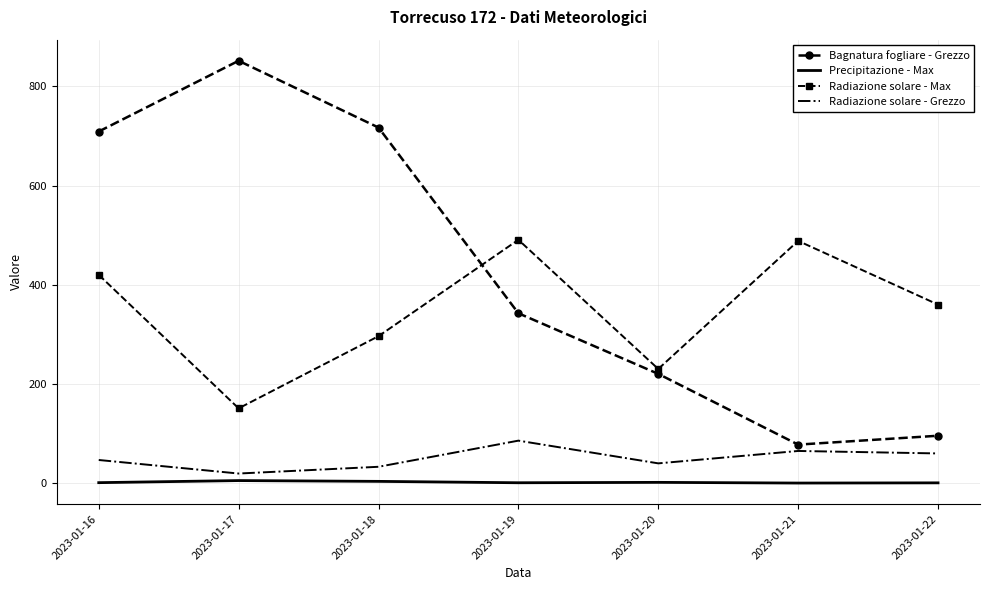

The value of Radiazione solare - Max at 2023-01-16 is 168.8. True or false?

False